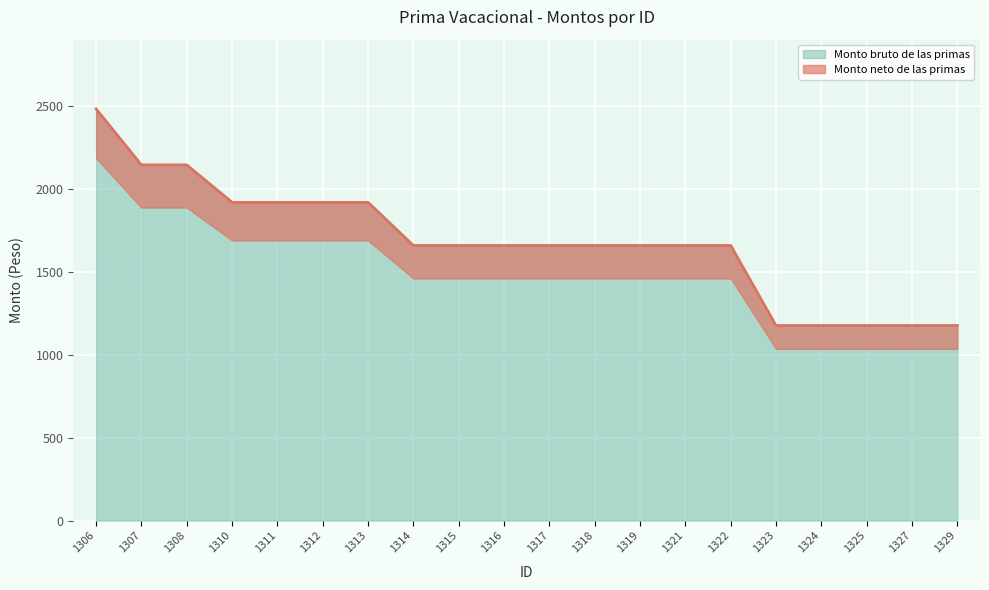

Is it true that Monto bruto de las primas equals 1020.4 at 1322?

False